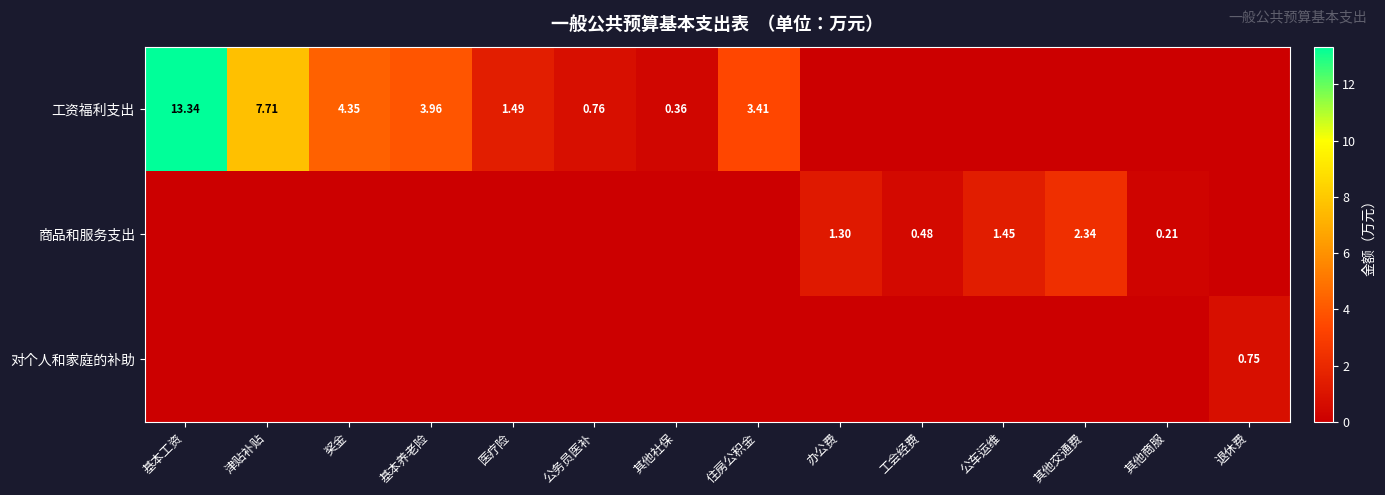

What is the spread (max minus min) of values at 其他商服?

0.2